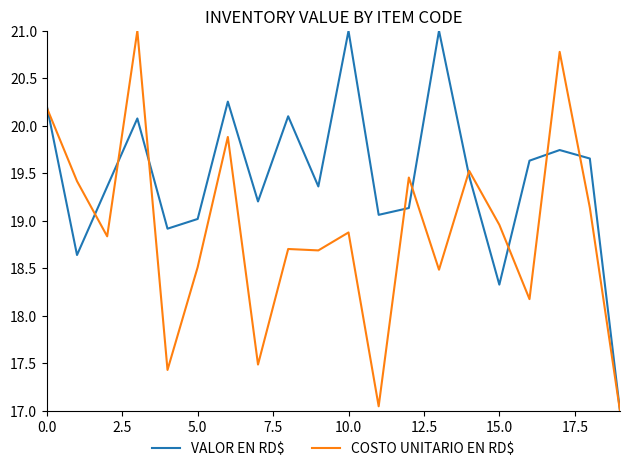

Which series has the largest total across all categories?

VALOR EN RD$